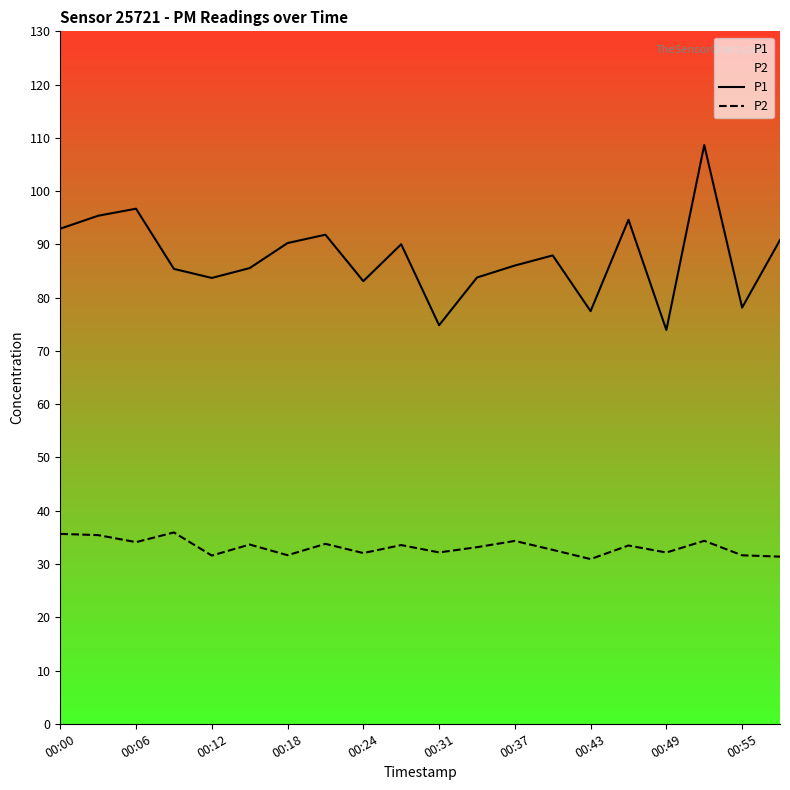

Rank the series by their maximum value, from lowest to highest.

P2, P1